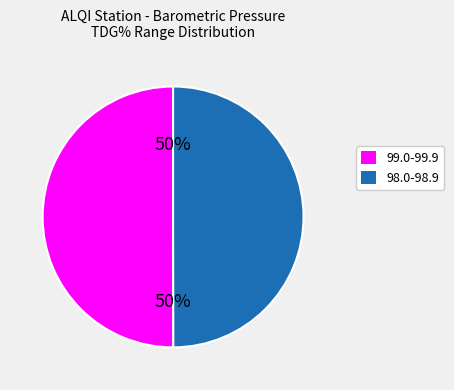

How many segments does this pie chart have?

2